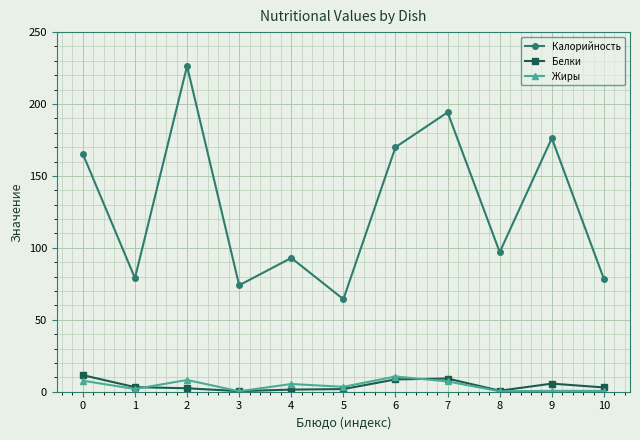

At which label does Жиры reach its peak?

6